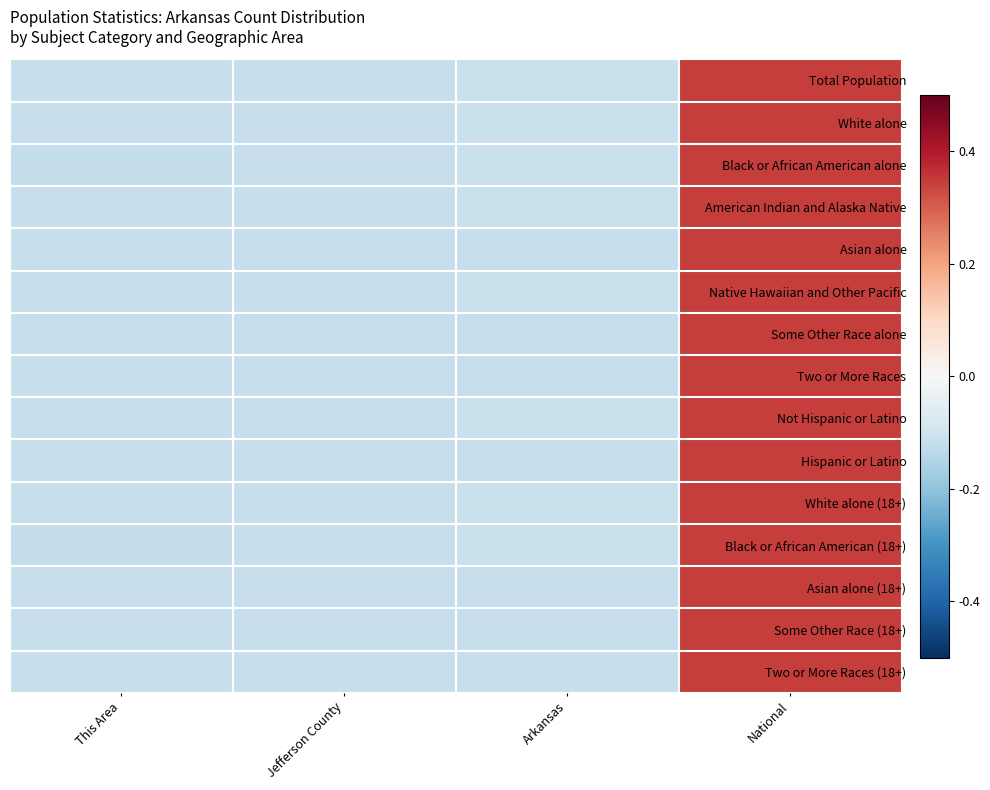

Which has a higher value, Jefferson County or National?

National